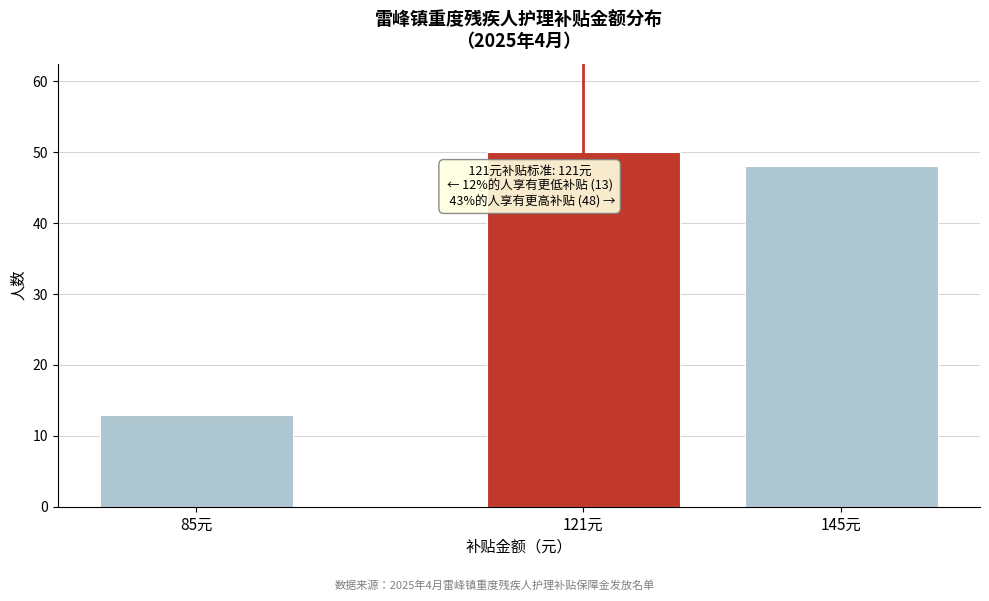

Reading left to right, list all the values displayed in this chart.

85元=13	121元=50	145元=48